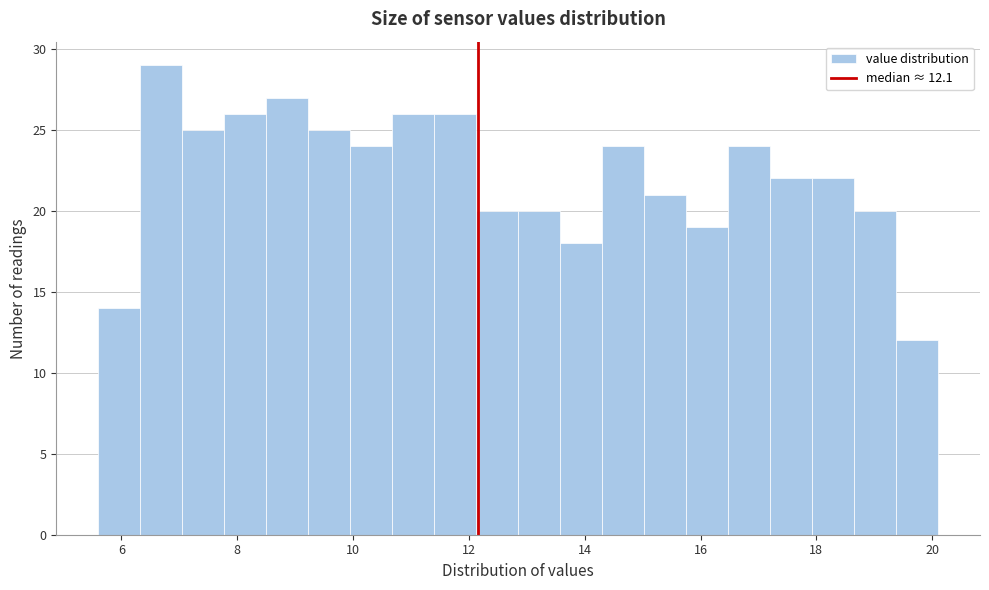

Around what value on the x-axis is the tallest bar? Give the approximate position of its centre, as read against the axis.

6.6